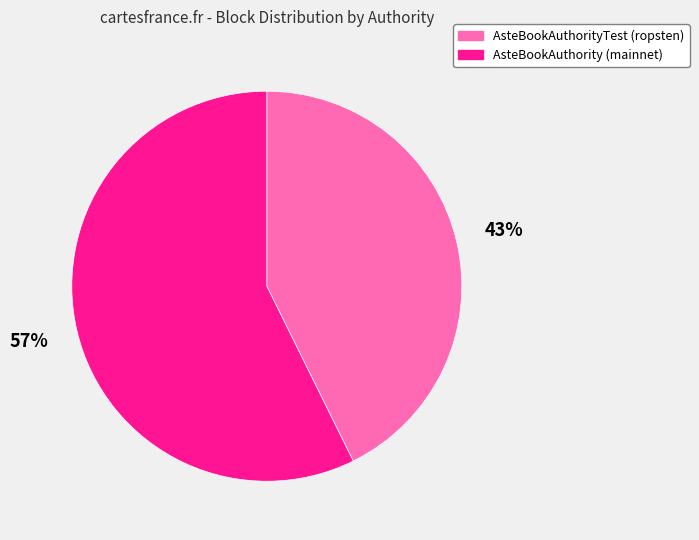

What is the ratio of the value at AsteBookAuthority (mainnet) to the value at AsteBookAuthorityTest (ropsten)?

1.3